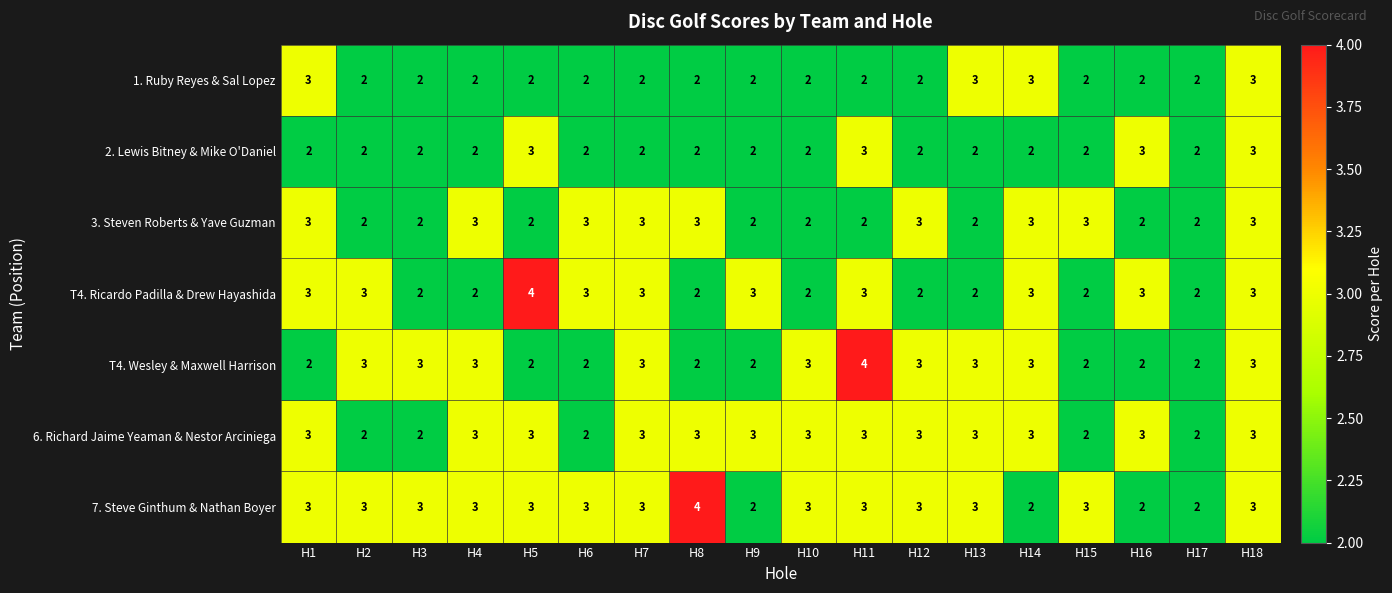

The 7. Steve Ginthum & Nathan Boyer series shows 3 at H18. True or false?

True